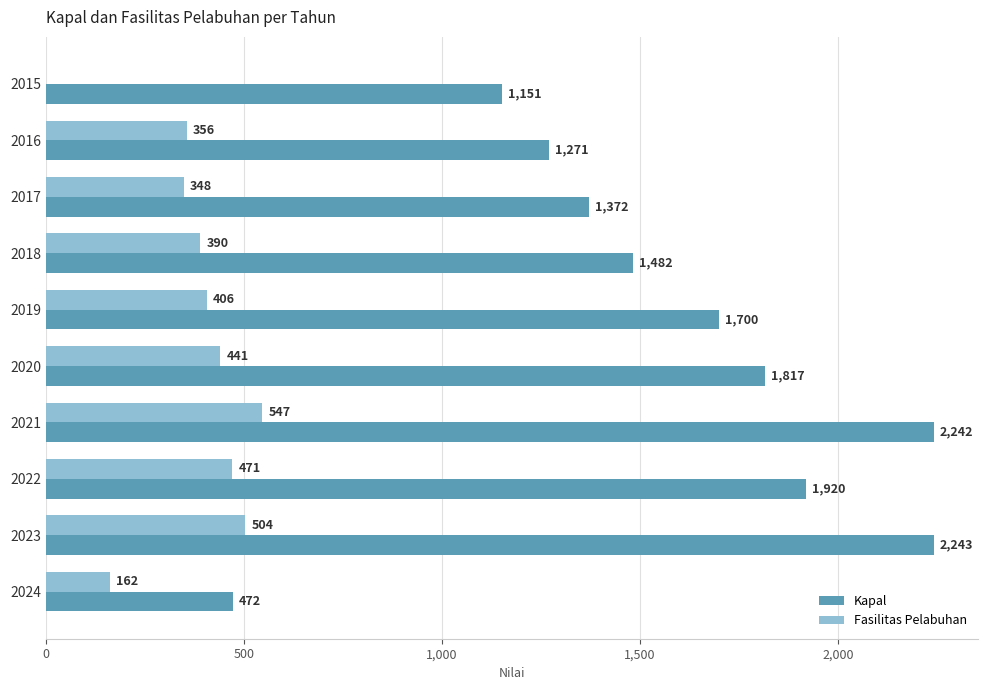

Between 2022 and 2023, which series saw the biggest shift?

Kapal